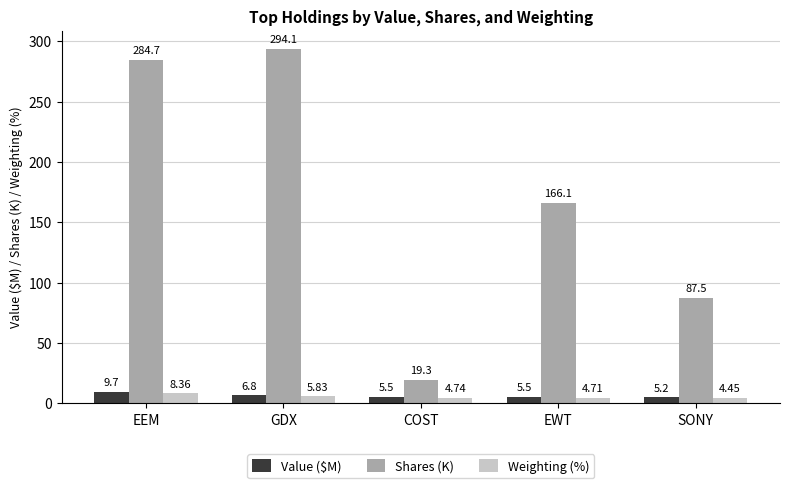

At how many categories does at least one series exceed 200?

2